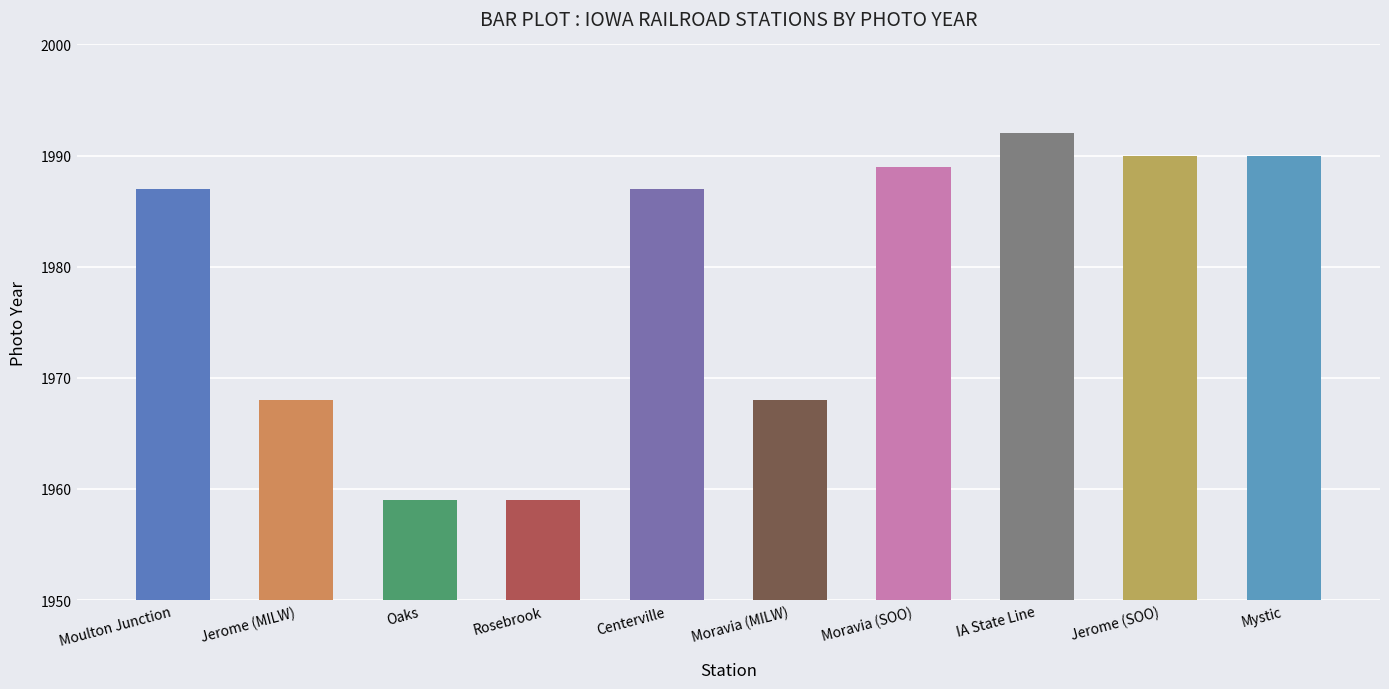

What is the ratio of the value at IA State Line to the value at Moravia (MILW)?

1.0